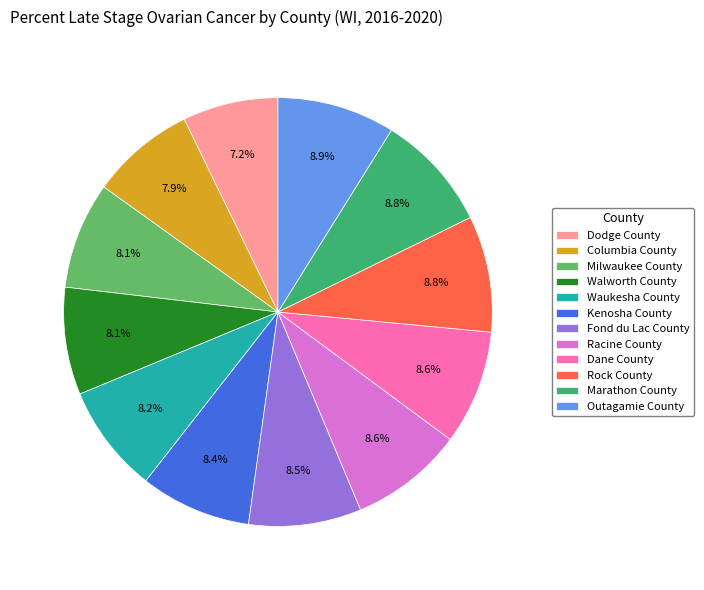

Does Dane County account for over 50% of the chart?

No